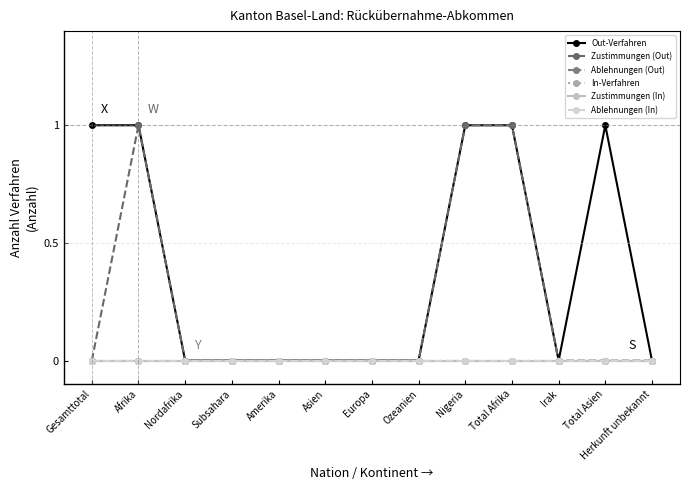

Which series has the largest total across all categories?

Out-Verfahren